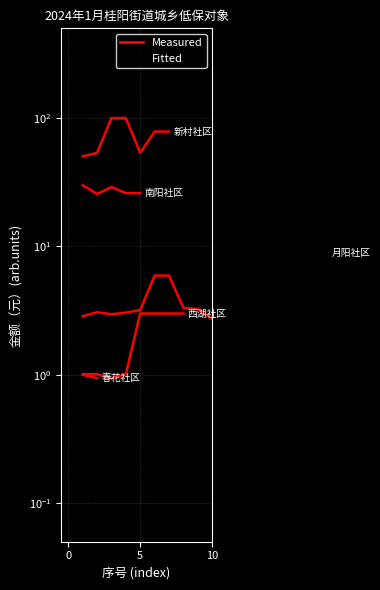

True or false: Fitted and Measured cross at least once.

True